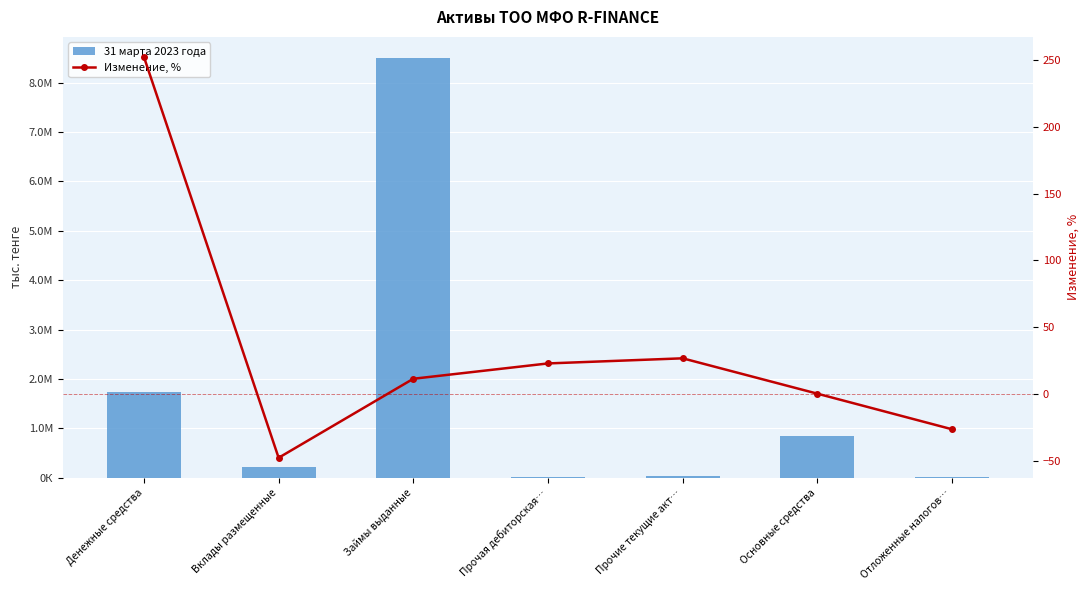

What is the value of the Изменение, % bar at the 1st from the left?

252.3